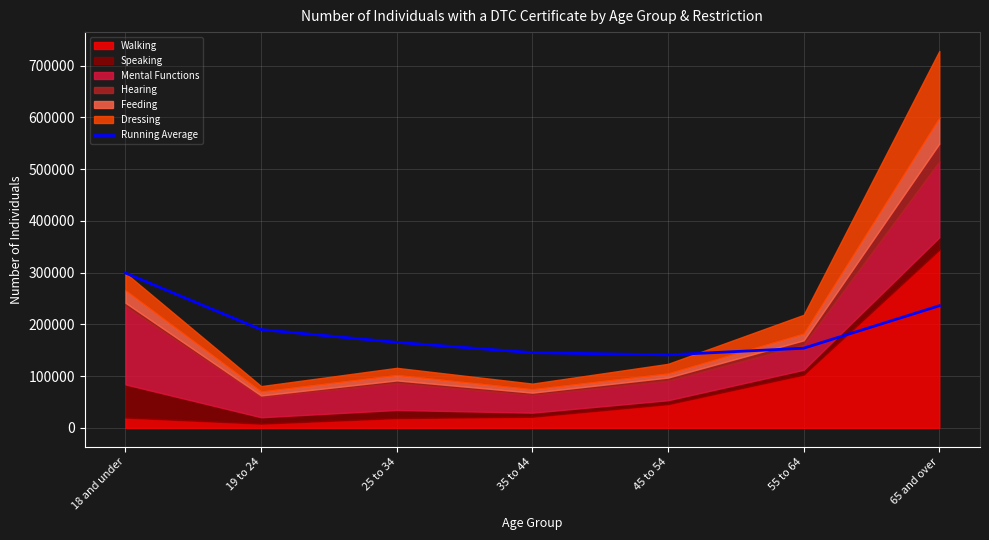

True or false: the data shows 153926.7 at 55 to 64.

True